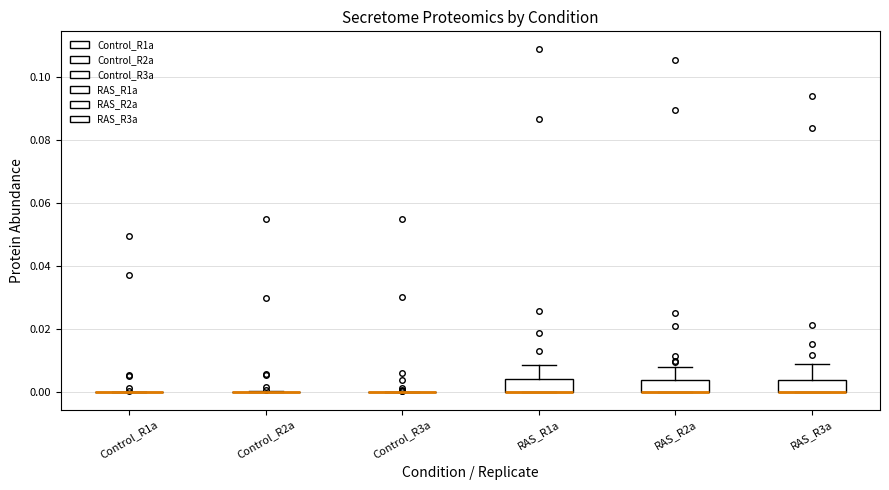

Reading left to right, read every box against the y-axis: the position of its median line, the range the box covers, and the ends of its whiskers. The values are not printed on the chart, so give them approximately, as read against the axis.

Control_R1a: box collapsed to a line at 0.000, whiskers 0.000 to 0.000
Control_R2a: box collapsed to a line at 0.000, whiskers 0.000 to 0.000
Control_R3a: box collapsed to a line at 0.000, whiskers 0.000 to 0.000
RAS_R1a: median 0.000 (drawn on the box's lower edge), box 0.000 to 0.004, whiskers 0.000 to 0.008
RAS_R2a: median 0.000 (drawn on the box's lower edge), box 0.000 to 0.004, whiskers 0.000 to 0.008
RAS_R3a: median 0.000 (drawn on the box's lower edge), box 0.000 to 0.004, whiskers 0.000 to 0.010